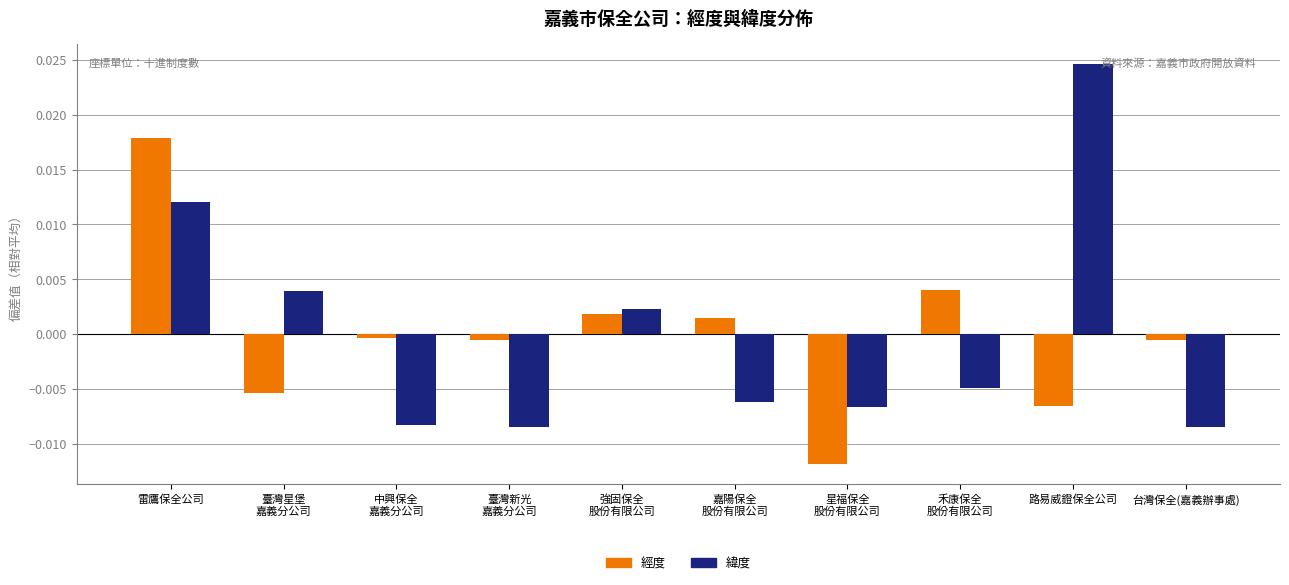

At which label does 緯度 reach its peak?

路易威鐙保全公司